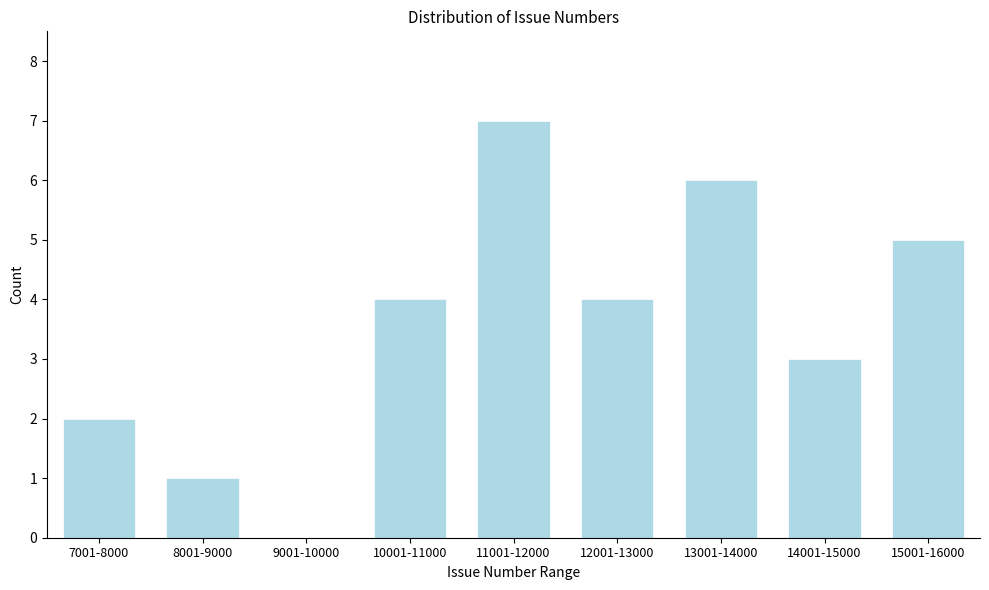

Reading left to right, extract all data points from this chart.

7001-8000=2	8001-9000=1	9001-10000=0	10001-11000=4	11001-12000=7	12001-13000=4	13001-14000=6	14001-15000=3	15001-16000=5